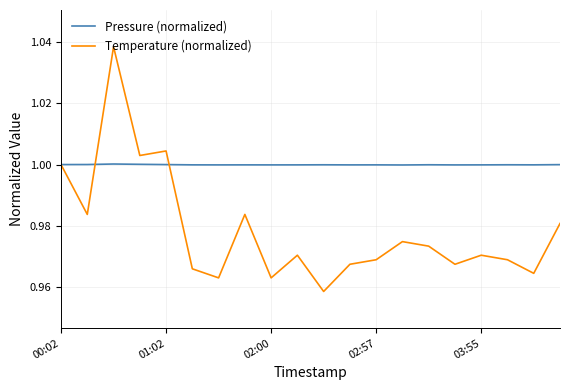

Which series has the largest total across all categories?

Pressure (normalized)